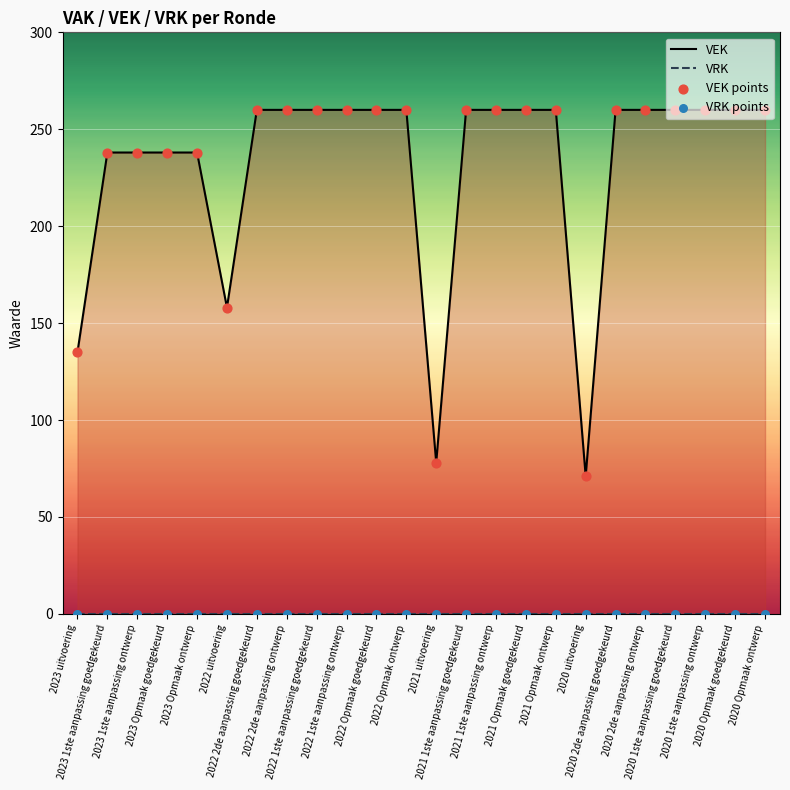

Which series reaches the maximum Y coordinate?

VEK